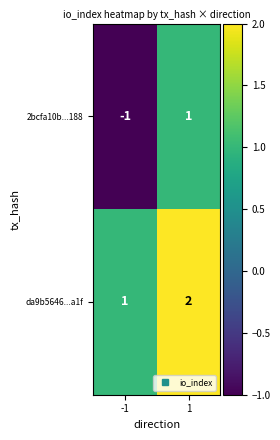

List the labels in order of 2bcfa10b...188 value, smallest first.

-1, 1